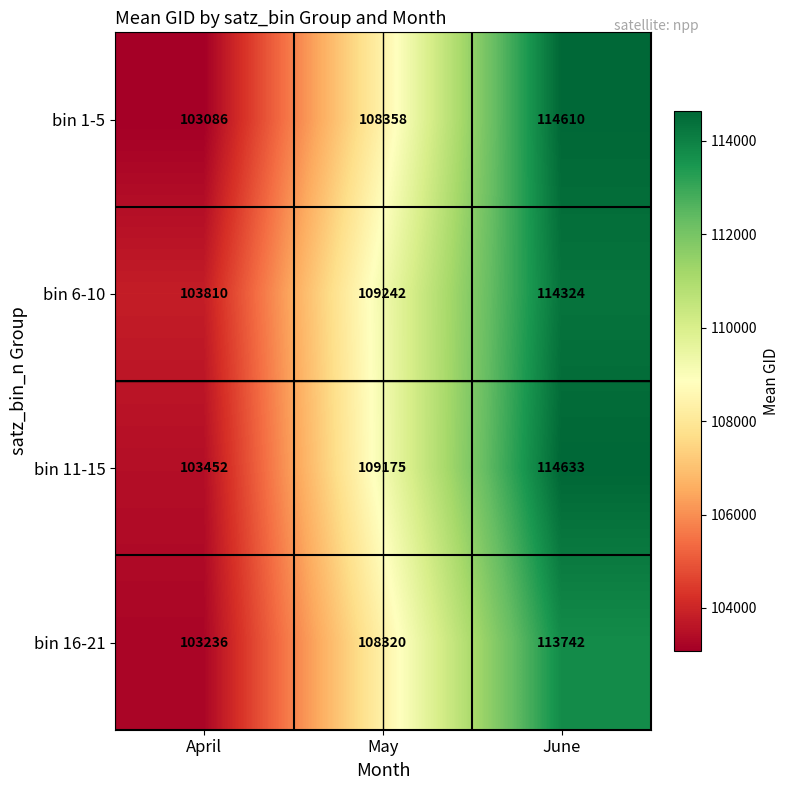

What is the sum of the bin 16-21 values at April and June?

216978